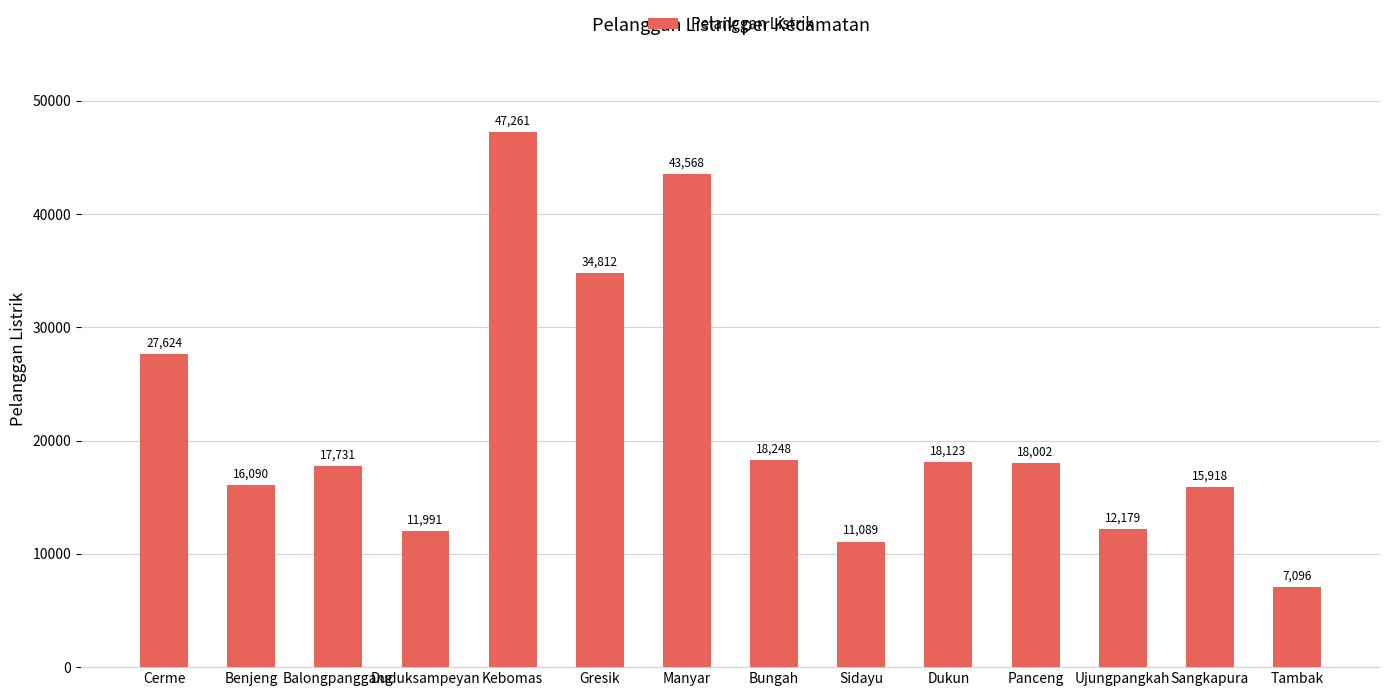

The chart shows a value of 27075 at Dukun. True or false?

False